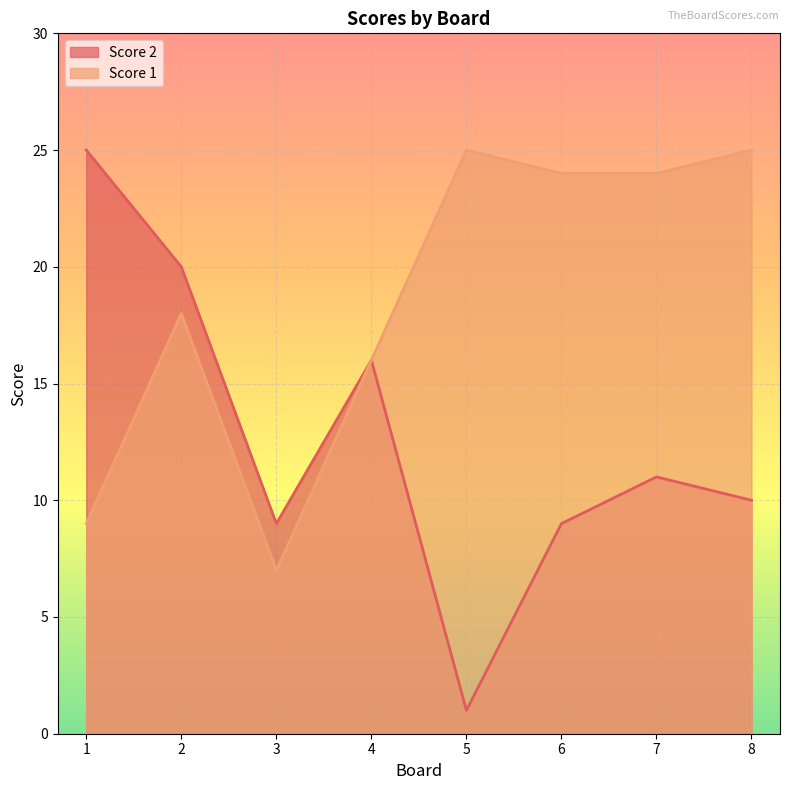

How many series are shown in this chart?

2